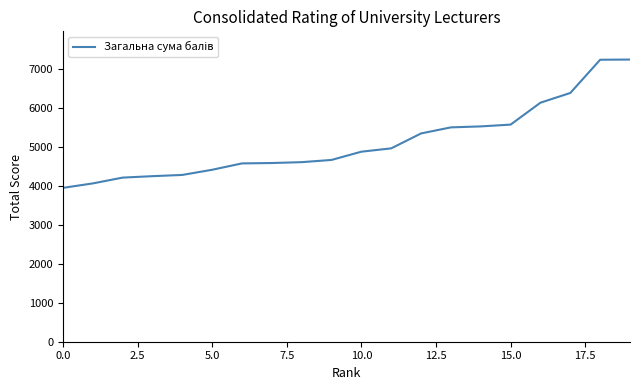

What is the smallest value displayed?

3945.0